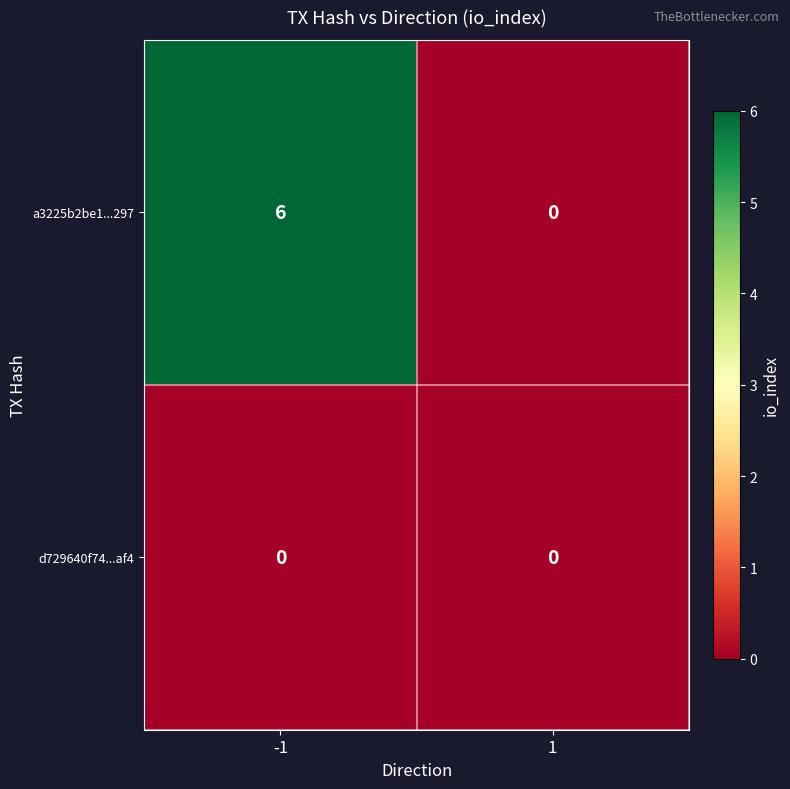

Reading left to right, extract all data points from this chart.

a3225b2be1...297: -1=6	1=0
d729640f74...af4: -1=0	1=0